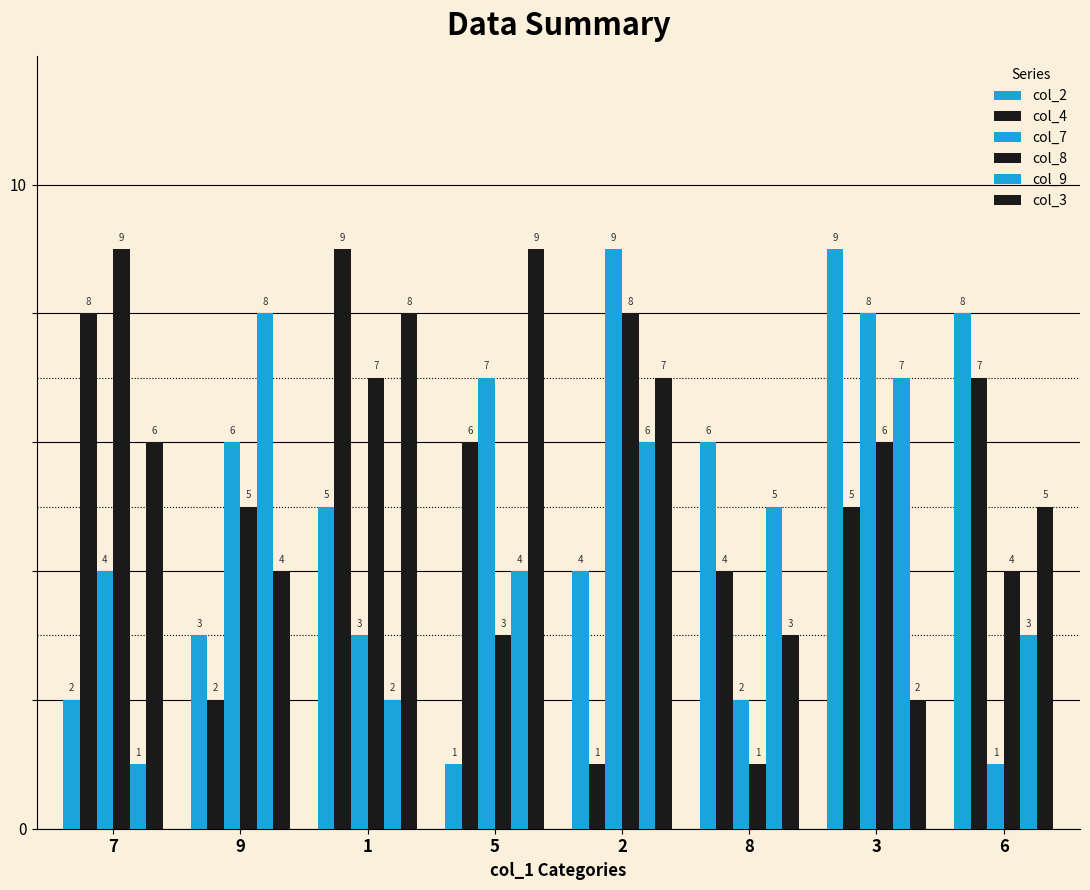

Rank the categories by col_9 value from highest to lowest.

9, 3, 2, 8, 5, 6, 1, 7